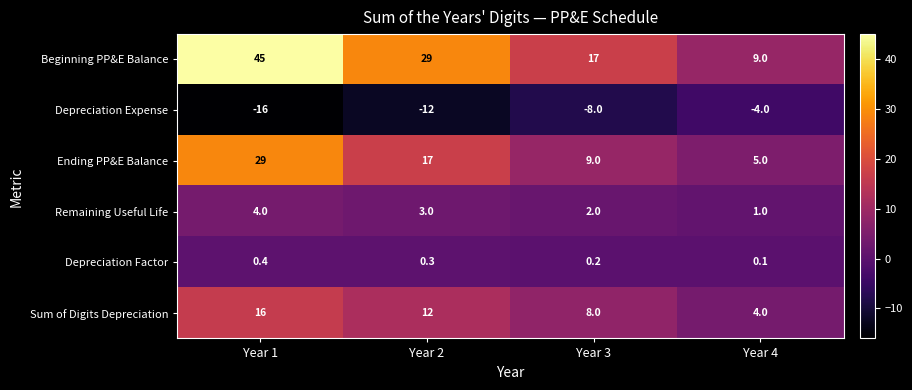

At which category does the chart reach its peak across all series?

Year 1